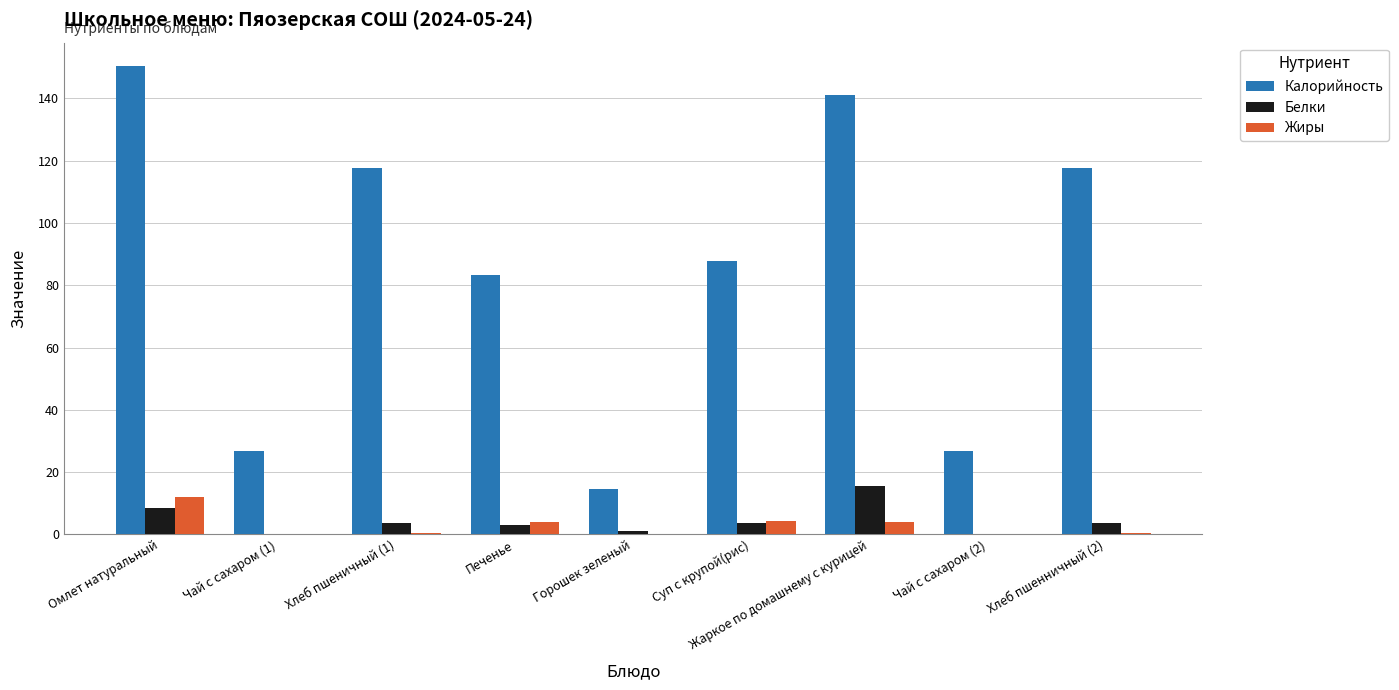

Which series has the largest range (max minus min)?

Калорийность